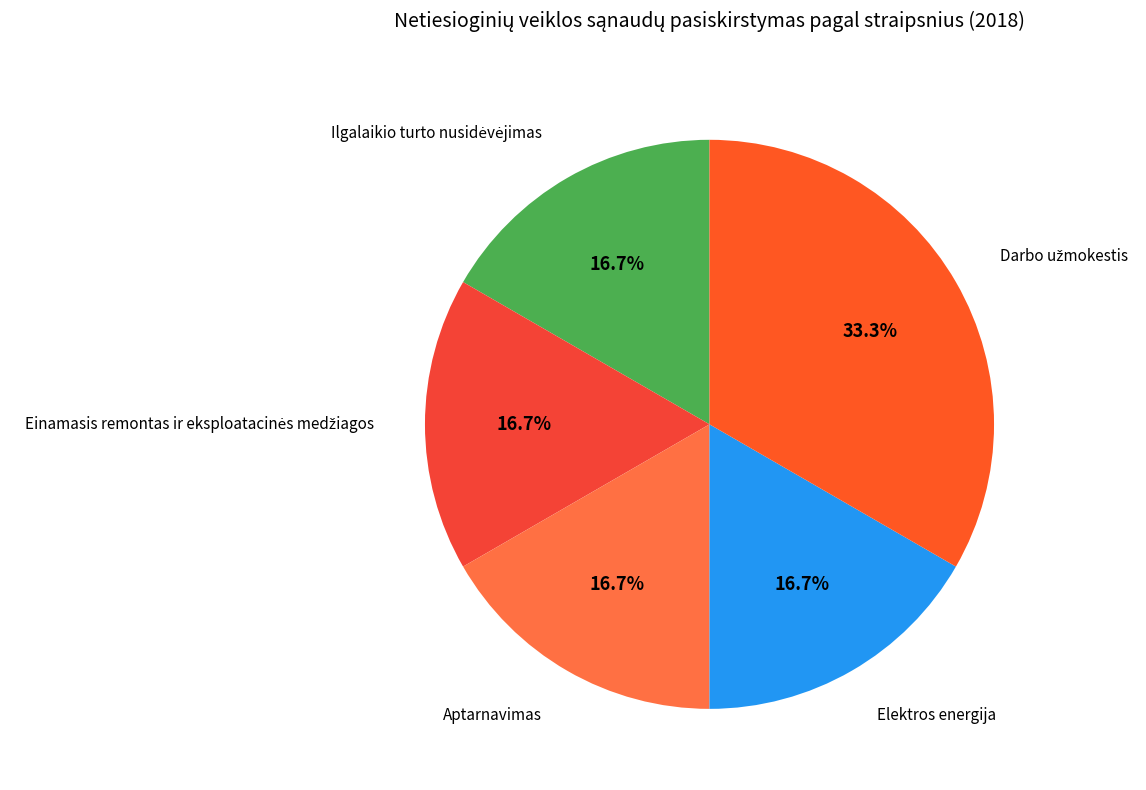

Is there any slice that represents more than half of the pie?

No